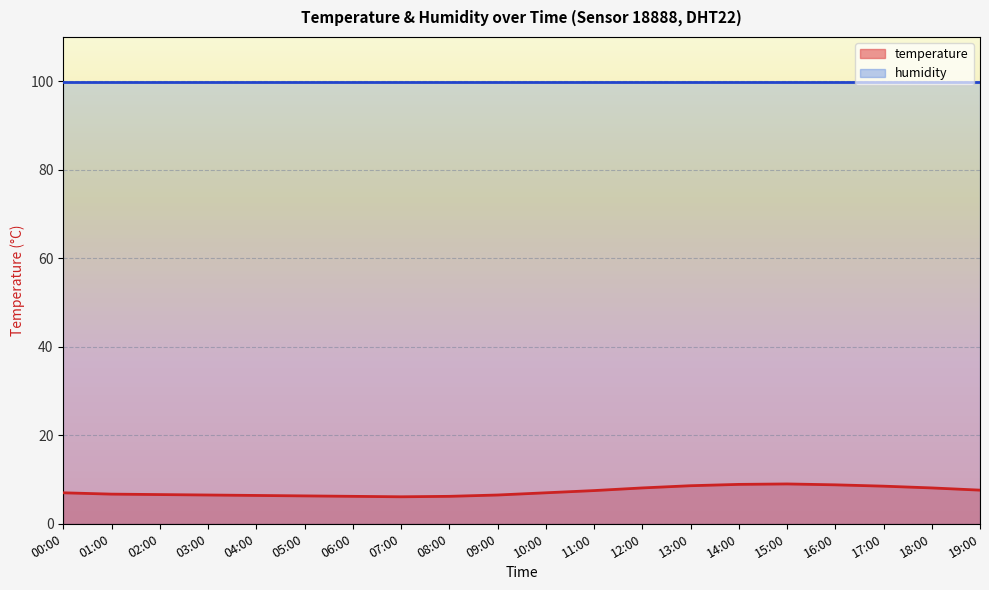

The chart shows a value of 11.1 at 09:00. True or false?

False